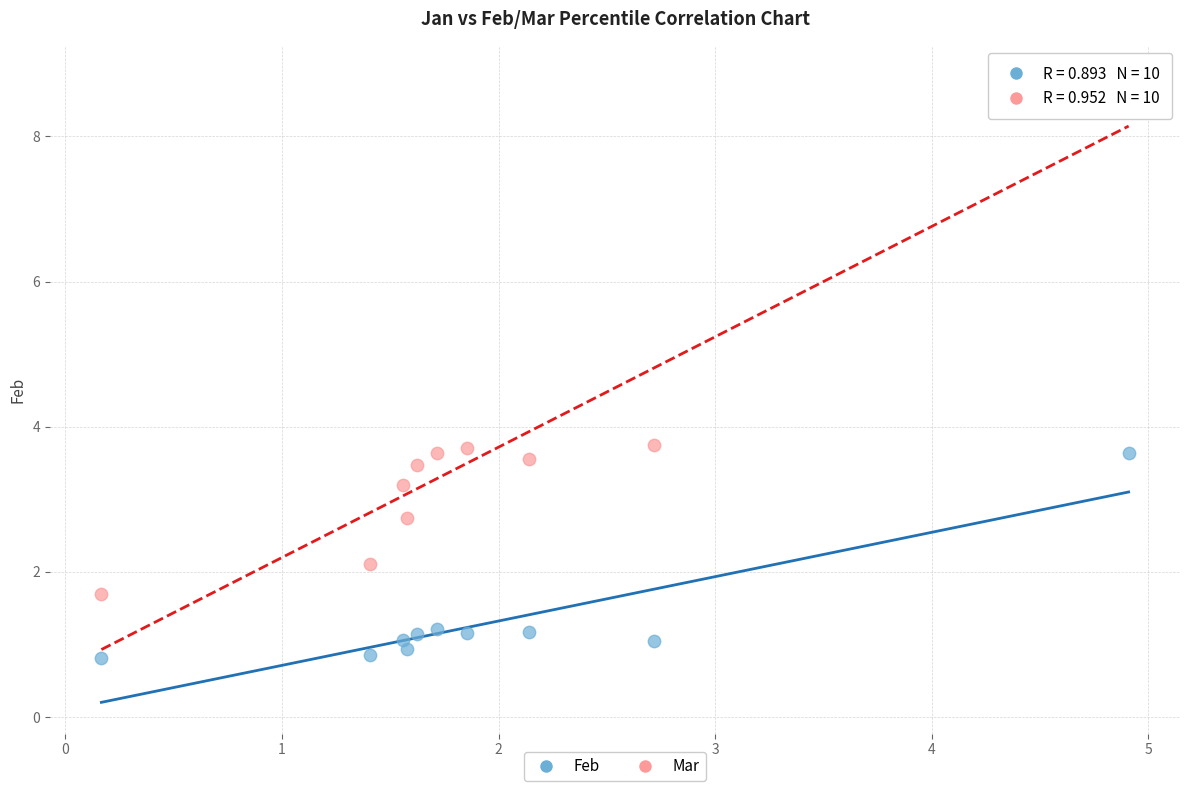

Across all data points, what is the range of Y values (max minus min)?

8.0